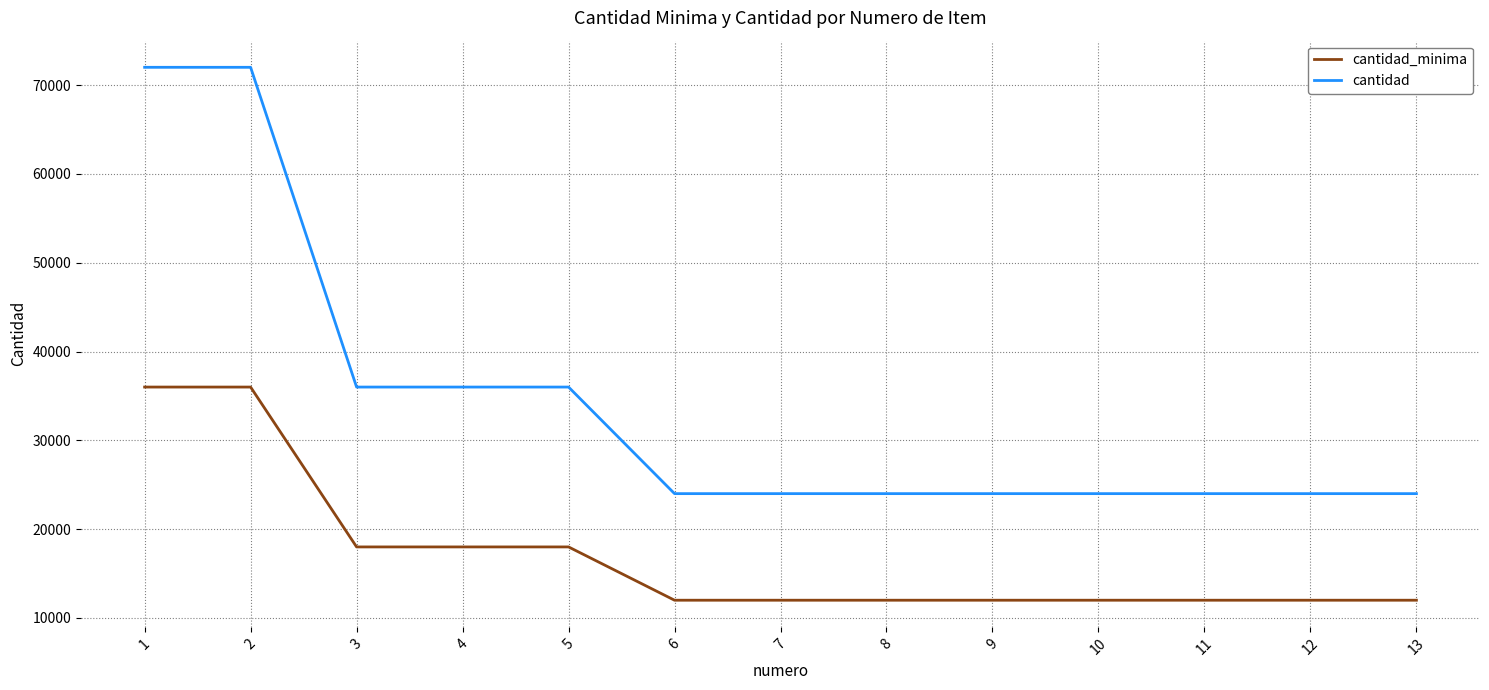

True or false: cantidad and cantidad_minima cross at least once.

False